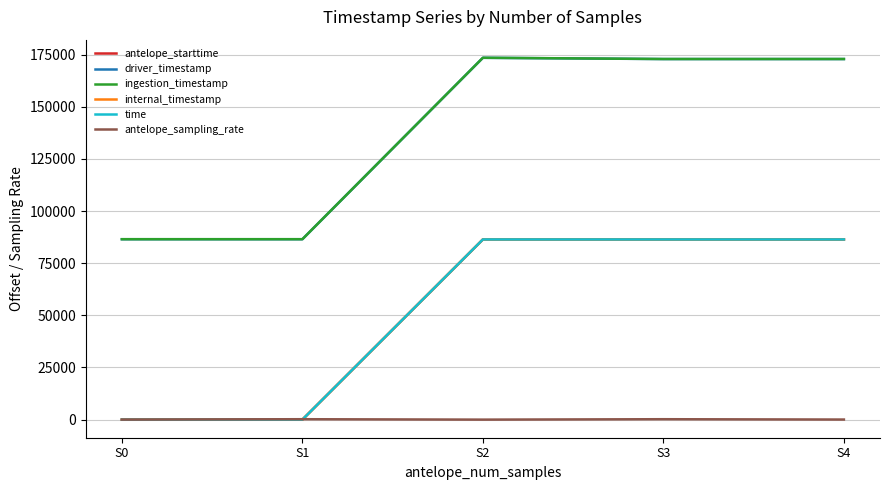

Does the chart display data point markers on the line(s)?

No